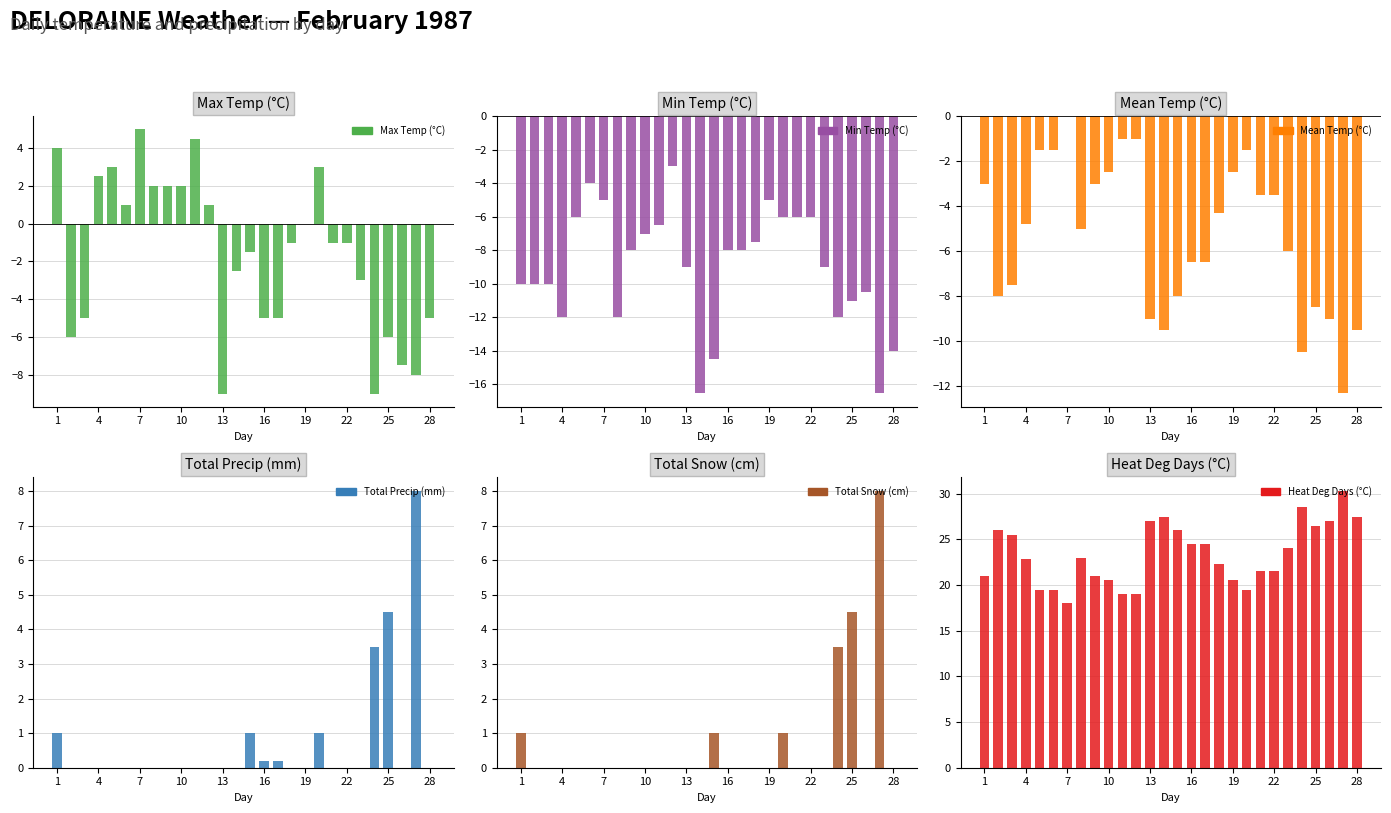

What is the average value of the Total Precip (mm) series?

0.7